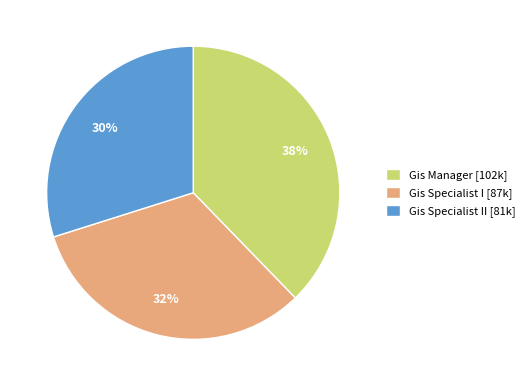

Is there a majority slice in this chart?

No